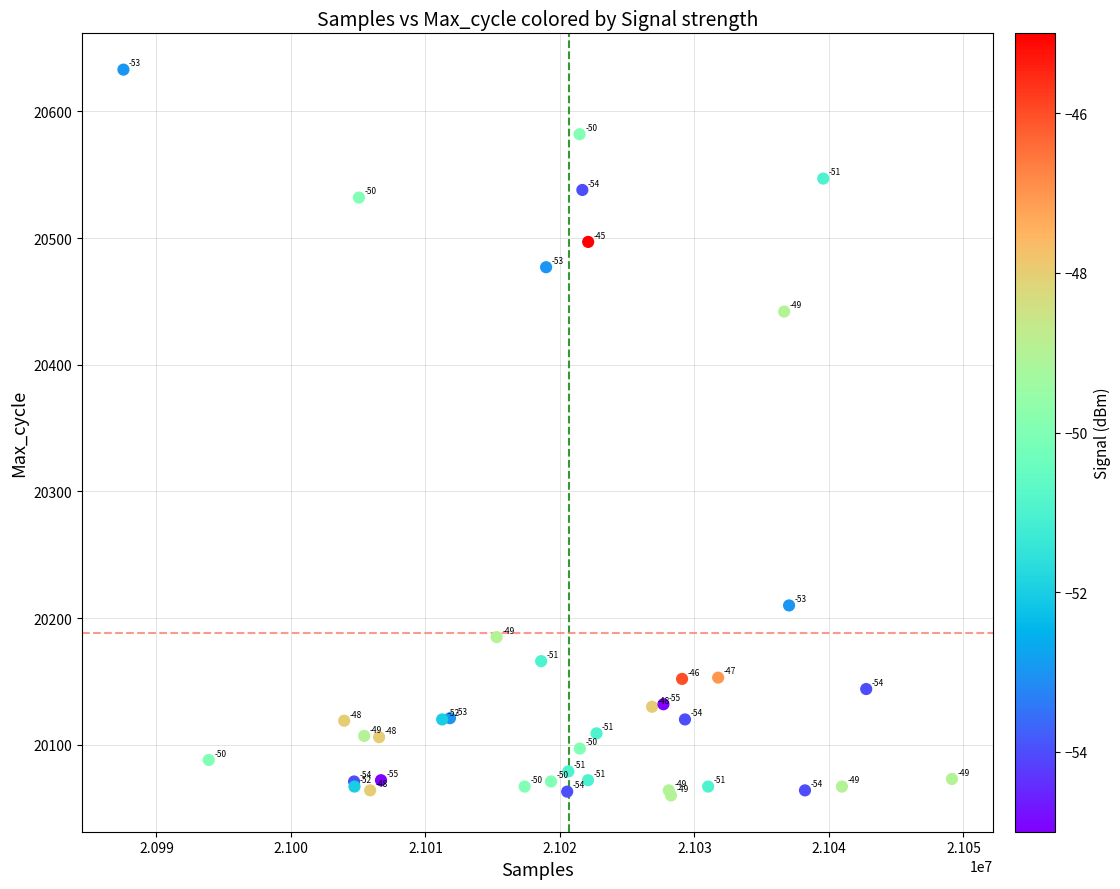

What Y value in the scatter plot is closest to 20346?

20442